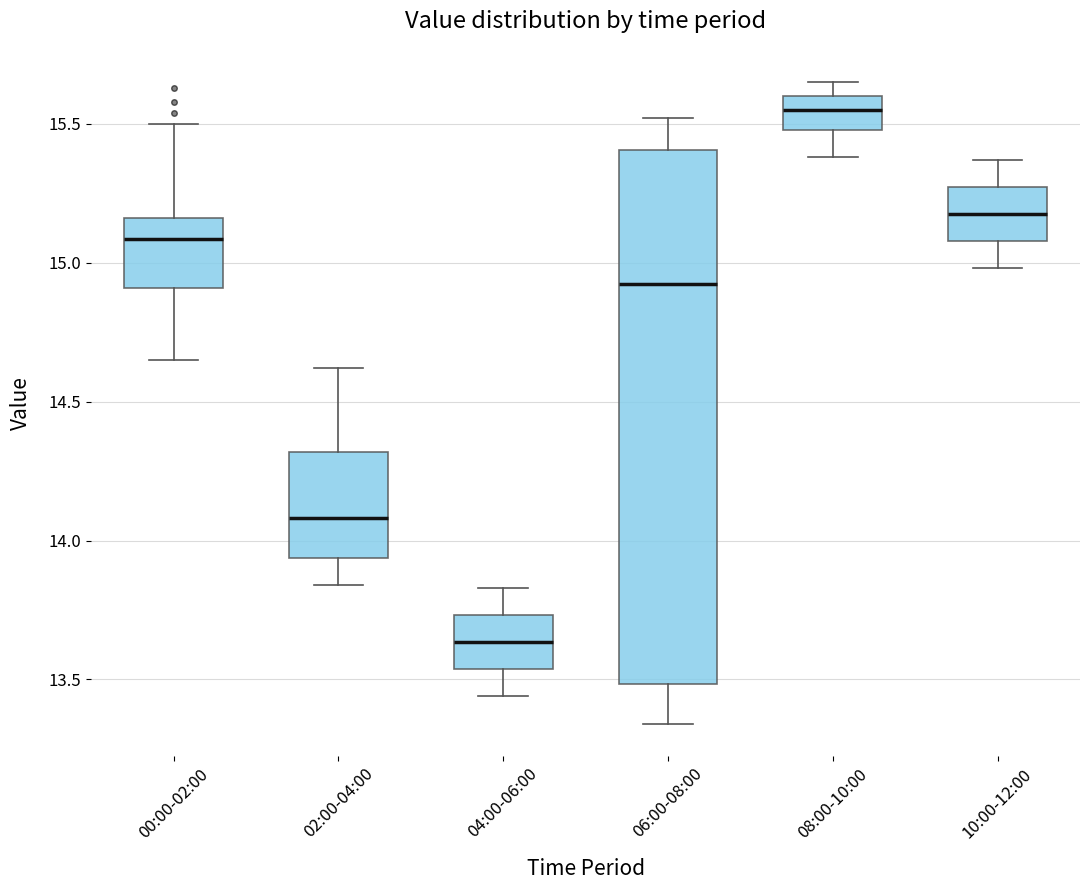

Where is the lower edge of the box for 00:00-02:00 on the y-axis? The values are not printed on the chart, so give them approximately, as read against the axis.

14.90